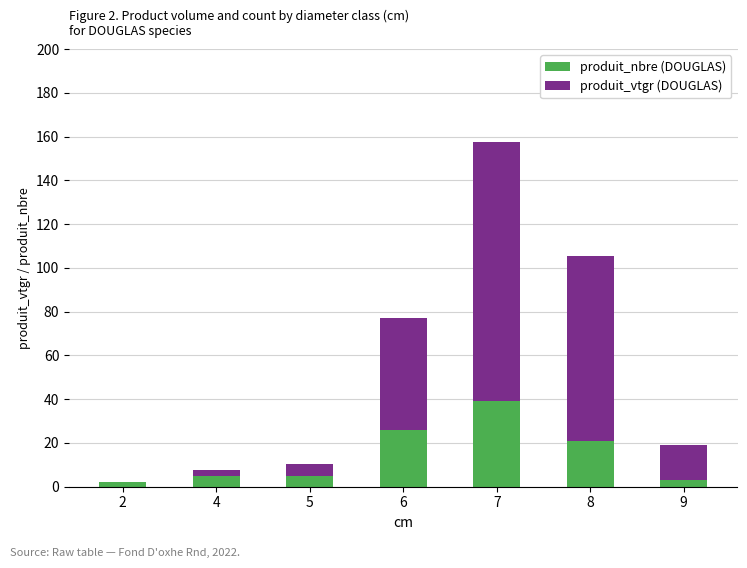

What is the sum of the produit_nbre (DOUGLAS) values at 5 and 8?

26.0